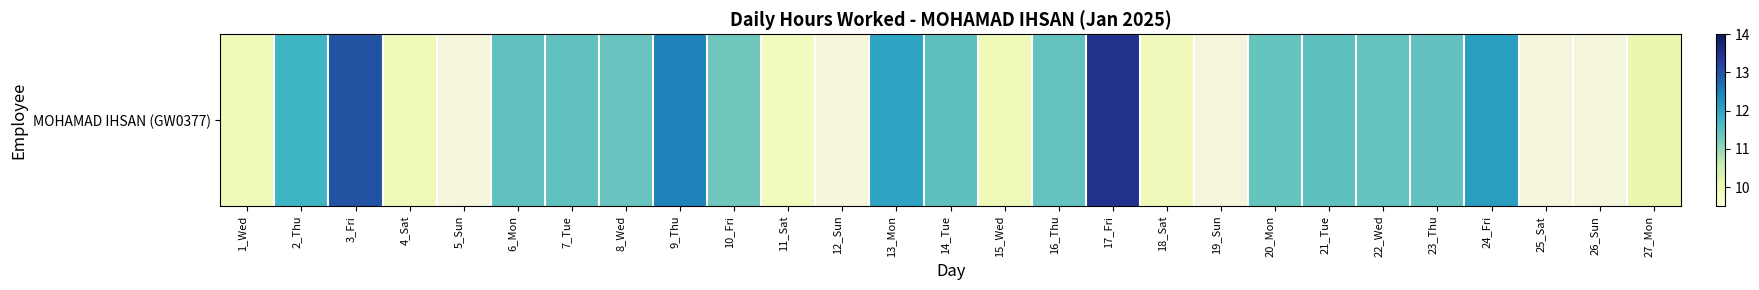

What is the difference between the second highest and minimum values?

13.0